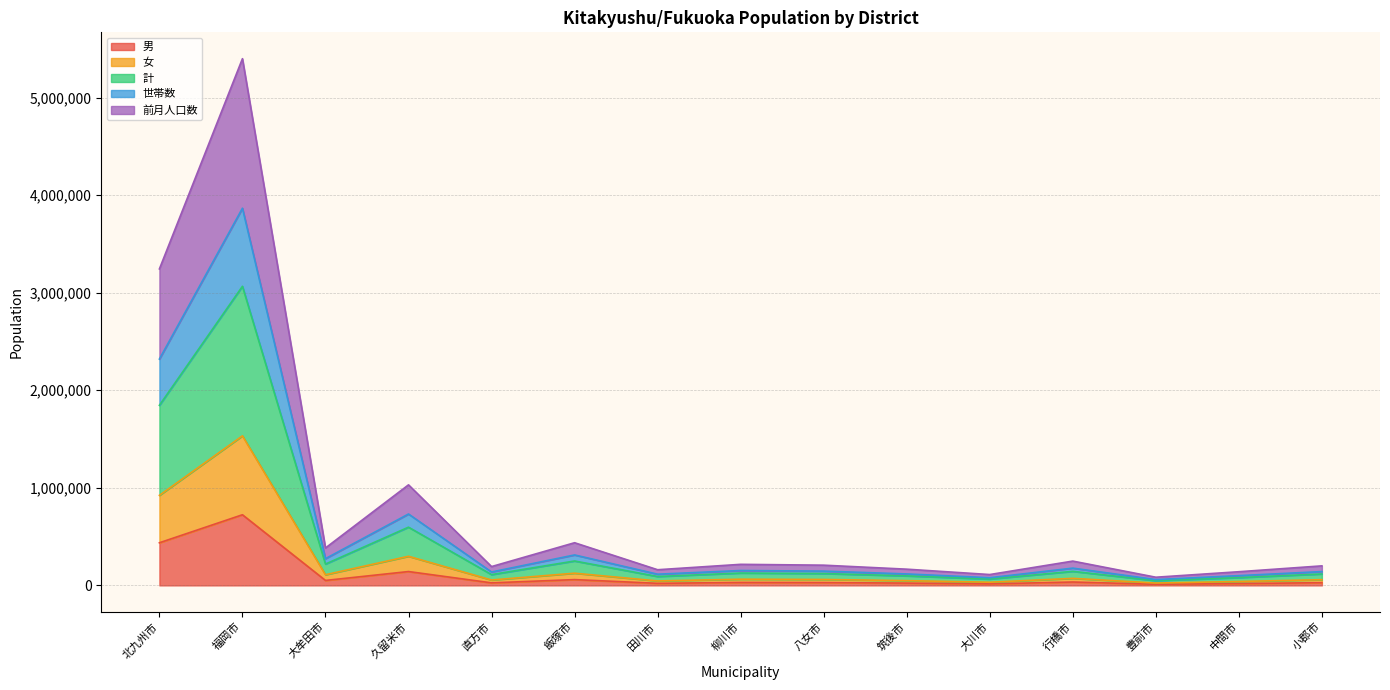

True or false: 計 and 前月人口数 intersect in this chart.

False